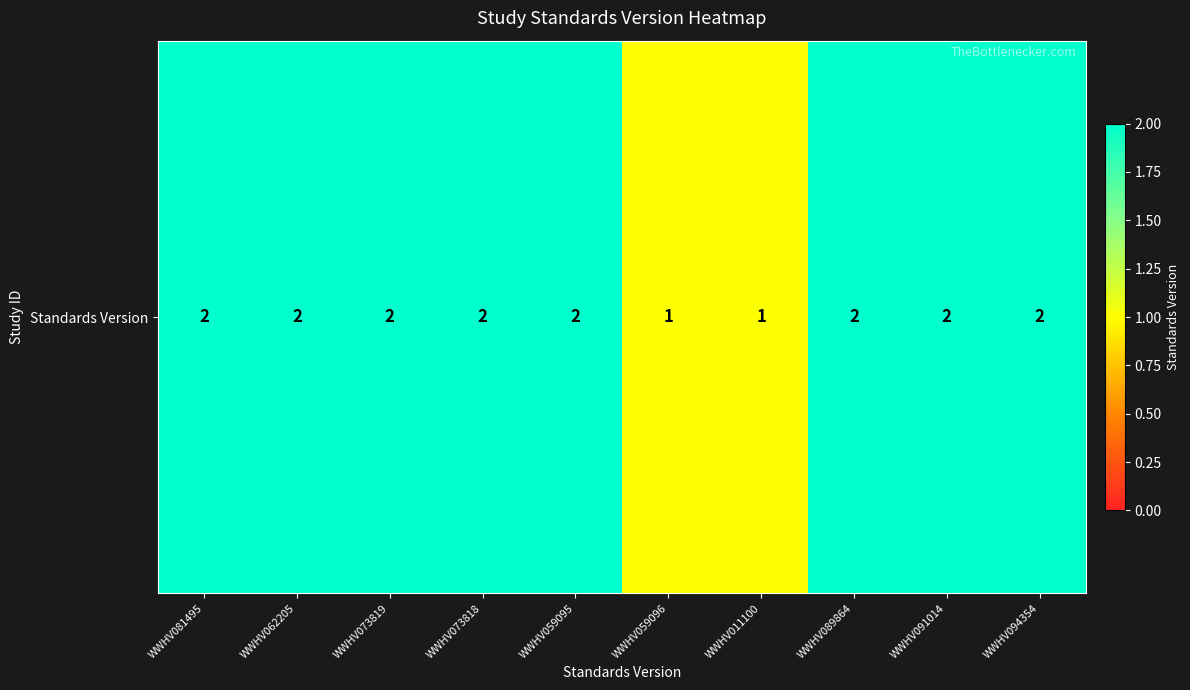

Reading left to right, extract all data points from this chart.

WWHV081495=2	WWHV062205=2	WWHV073819=2	WWHV073818=2	WWHV059095=2	WWHV059096=1	WWHV011100=1	WWHV089864=2	WWHV091014=2	WWHV094354=2